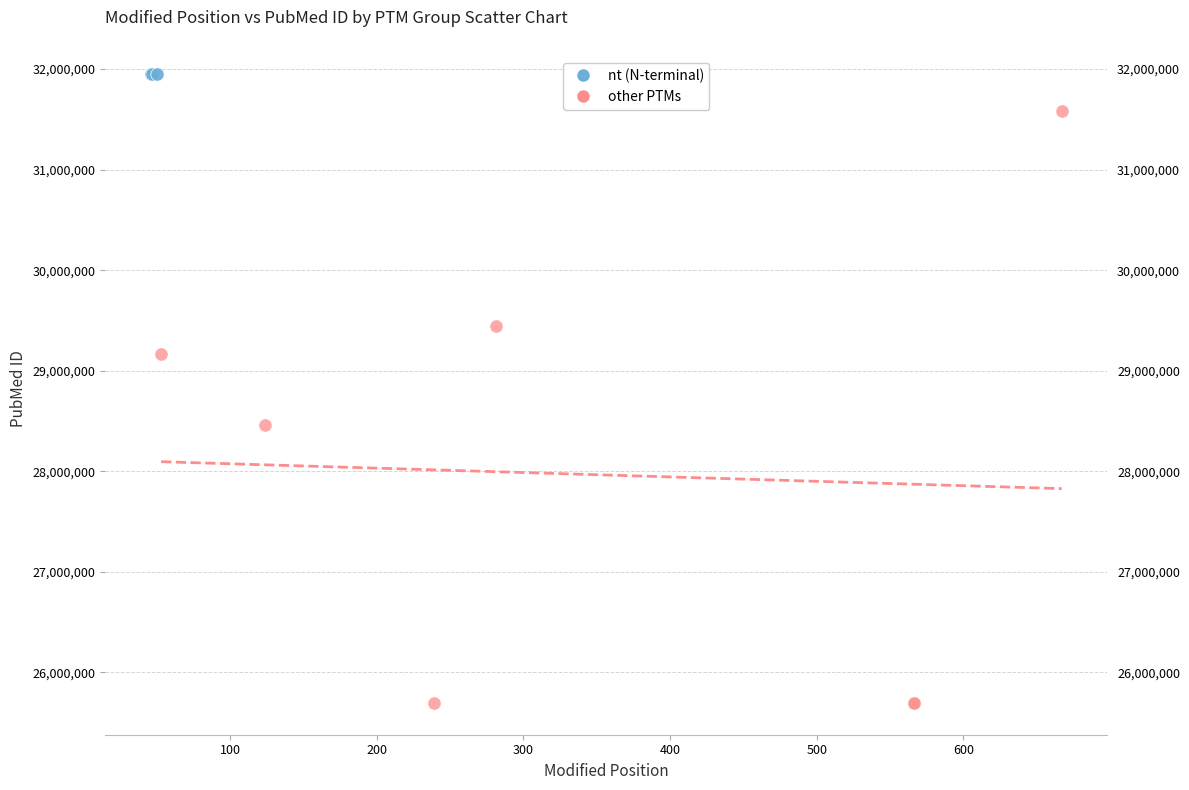

Which series contains the lowest Y value?

other PTMs